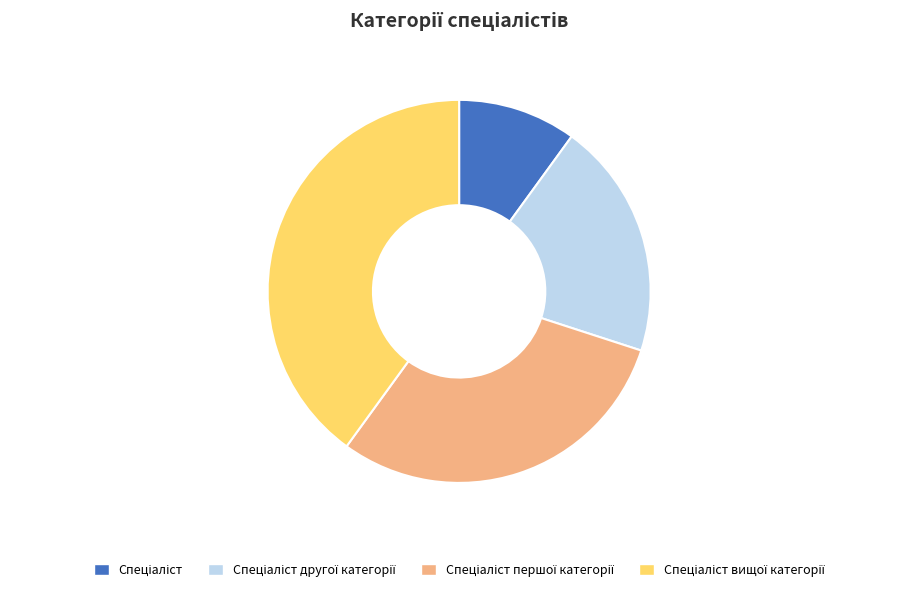

How many slices are in this pie chart?

4